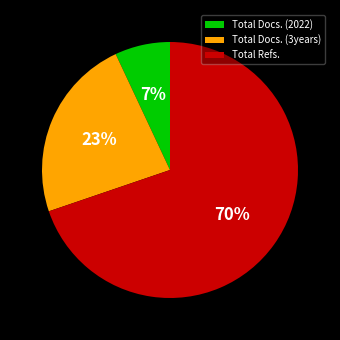

Do Total Docs. (2022) and Total Refs. together represent more than half of the pie?

Yes